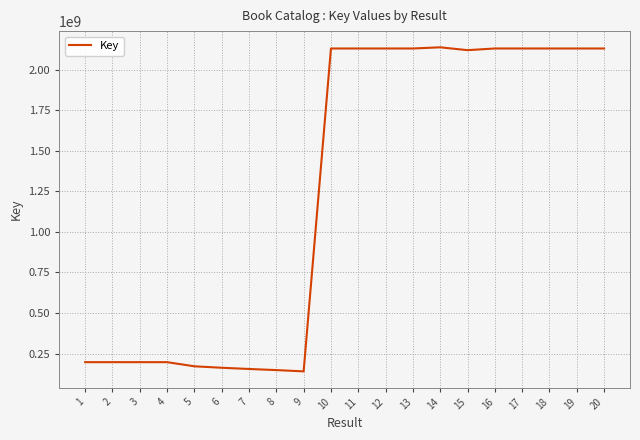

Is it true that the value at 17 is 2130409649?

True